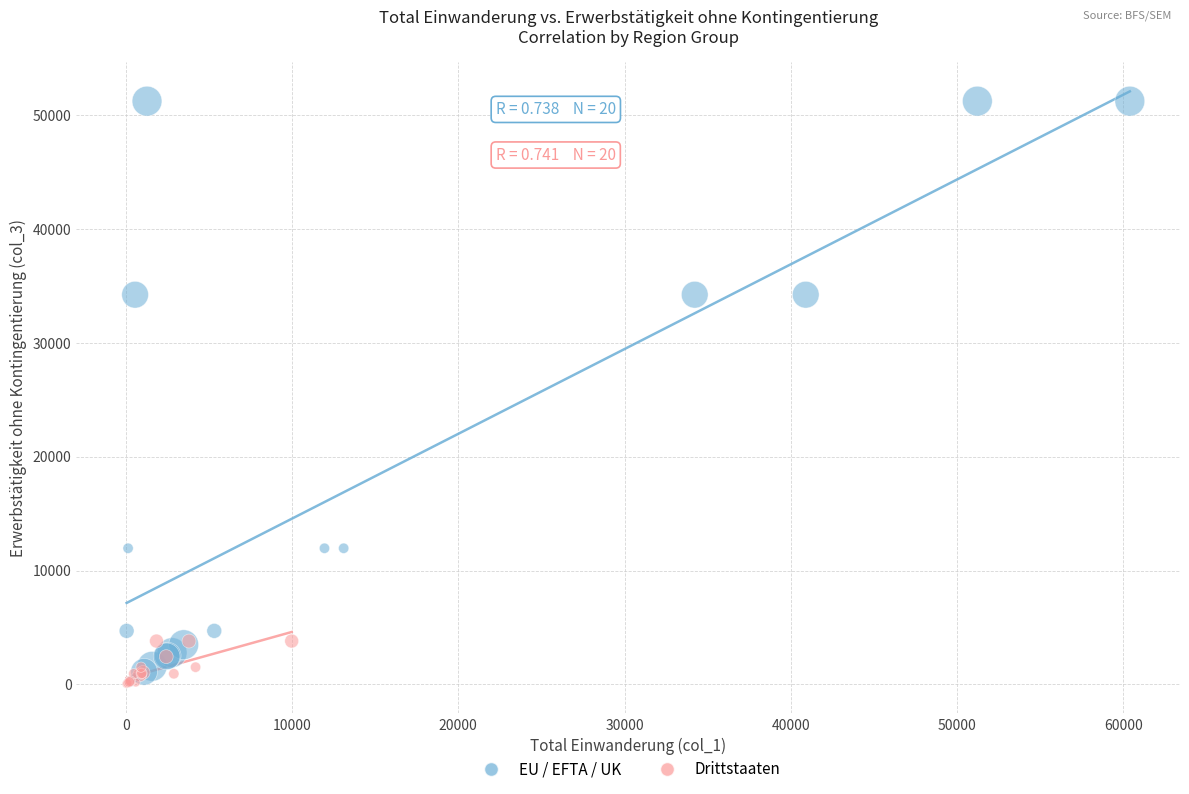

Which series reaches the maximum Y coordinate?

EU / EFTA / UK